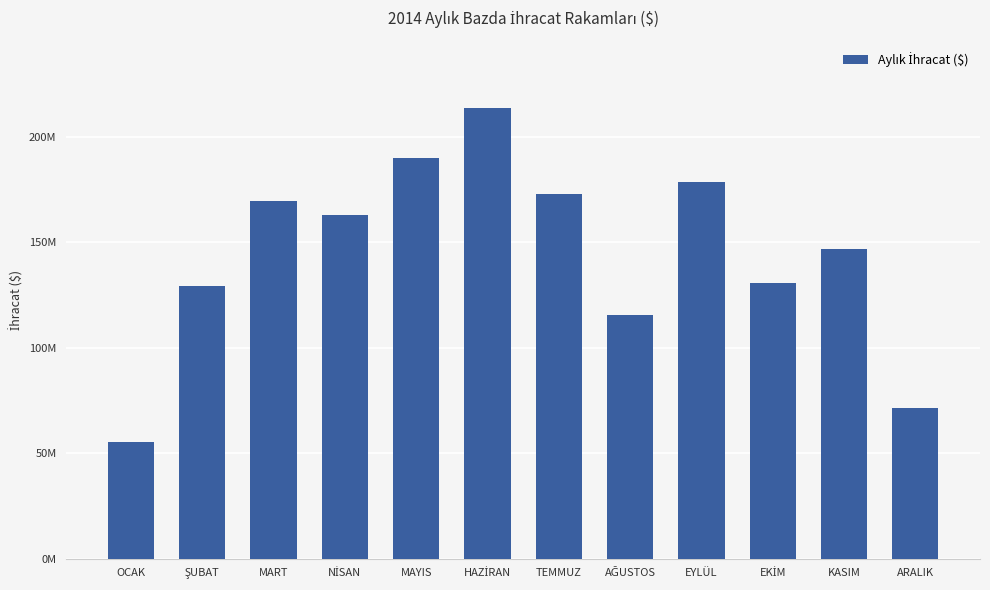

Which category has the highest value across all series?

HAZİRAN